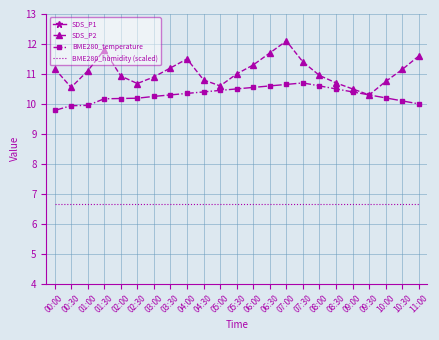

How many lines are shown in the chart?

4